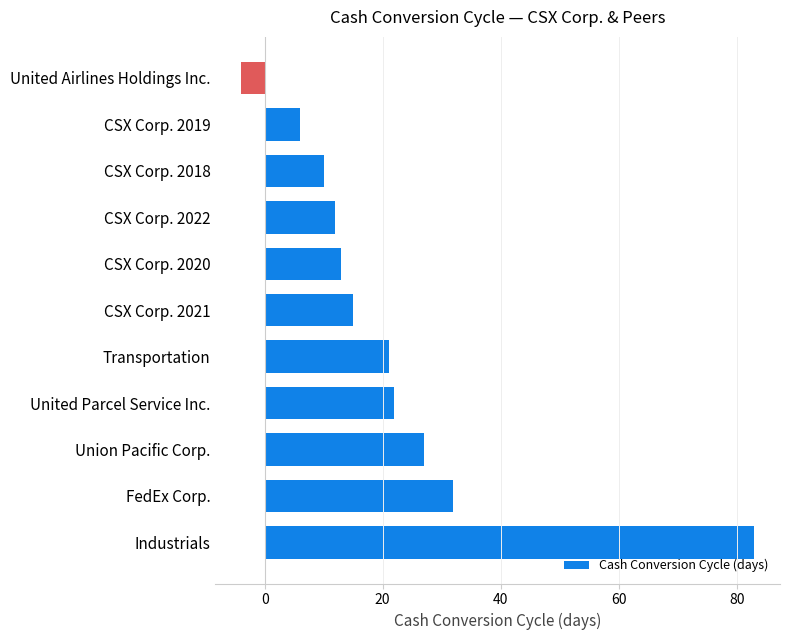

How many positive values are there?

10